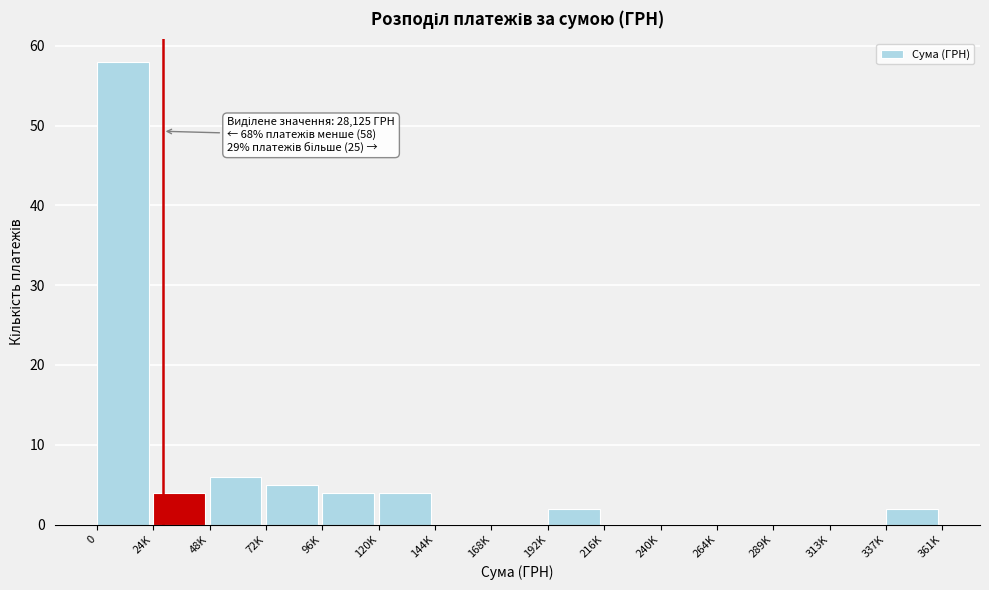

Reading right to left, what are all the values shown in this chart?

337K=2	313K=0	289K=0	264K=0	240K=0	216K=0	192K=2	168K=0	144K=0	120K=4	96K=4	72K=5	48K=6	24K=4	0=58